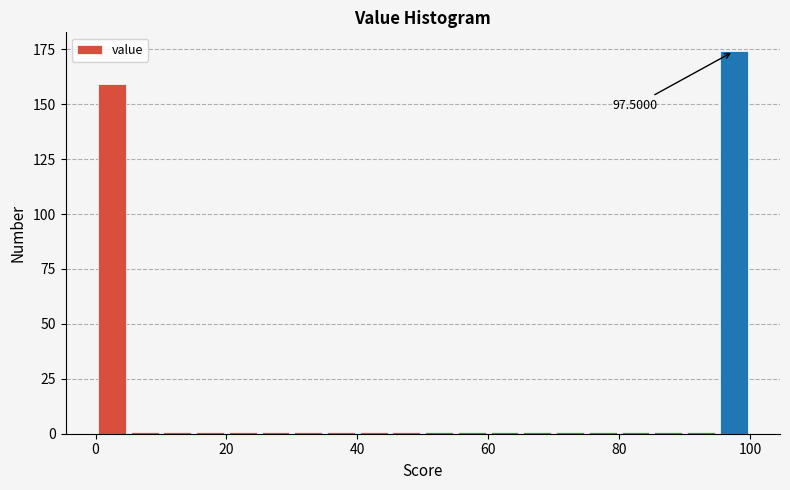

Around what value on the x-axis is the tallest bar? Give the approximate position of its centre, as read against the axis.

98